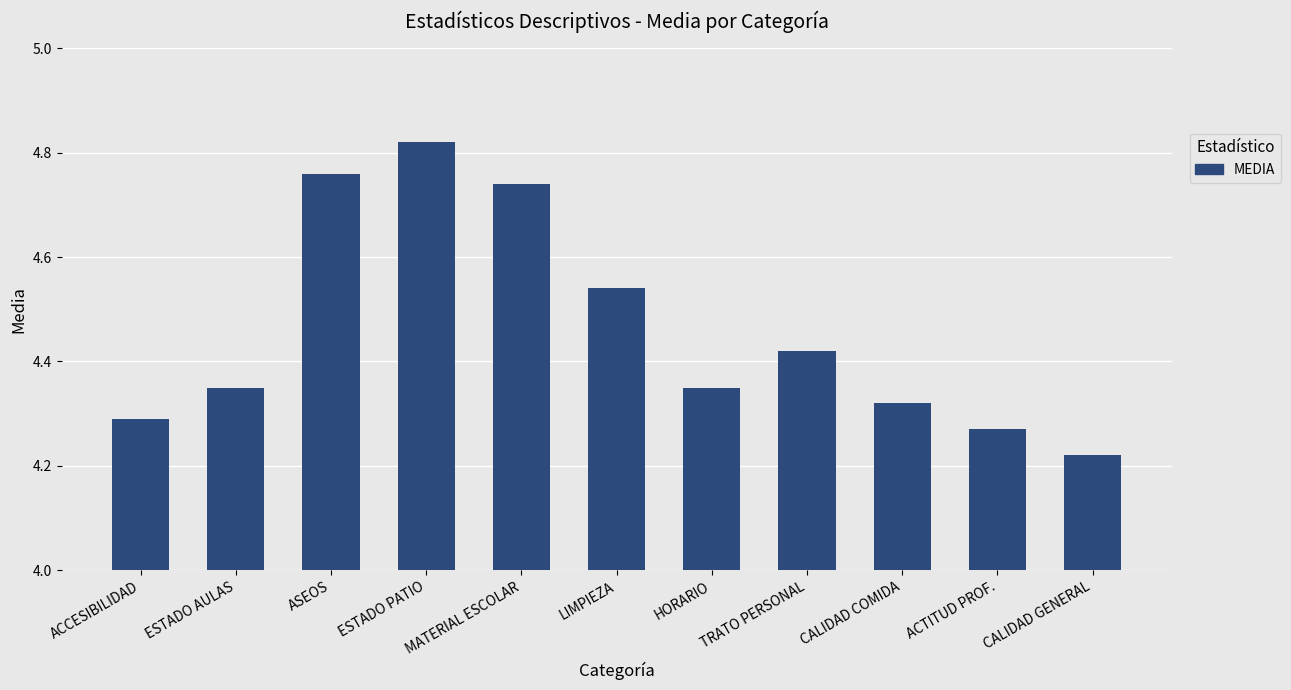

Does the chart contain any negative values?

No